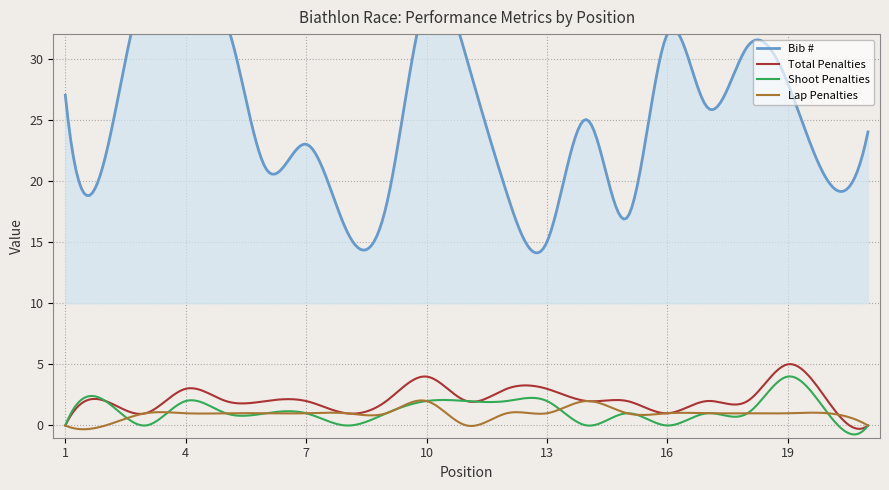

Which category has the highest value across all series?

3